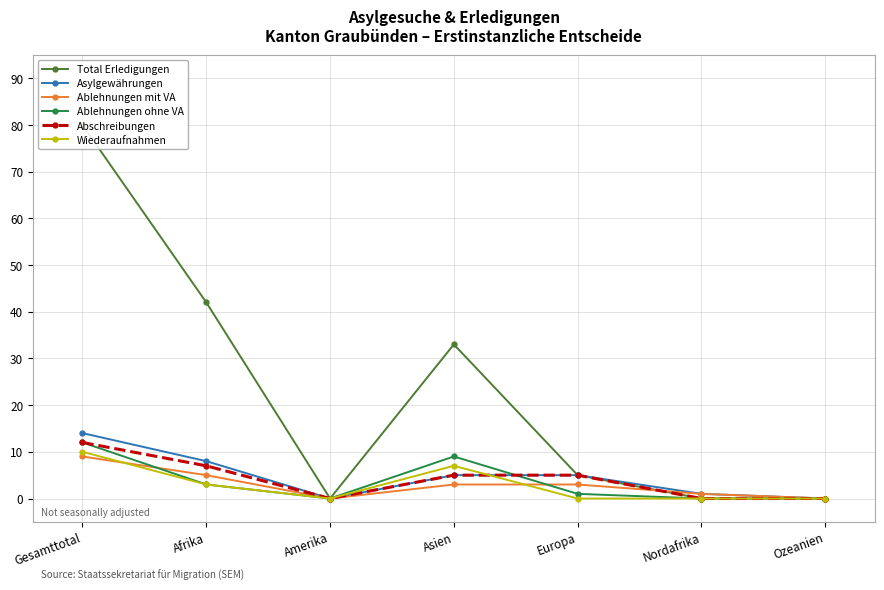

List the series in order of their peak value, lowest first.

Ablehnungen mit VA, Wiederaufnahmen, Ablehnungen ohne VA, Abschreibungen, Asylgewährungen, Total Erledigungen